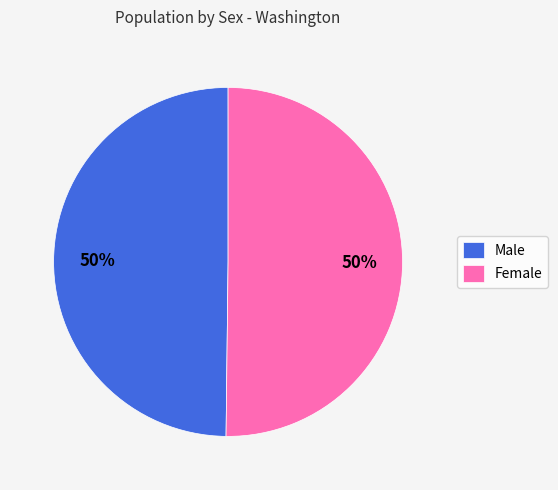

Do Female and Male together represent more than half of the pie?

Yes